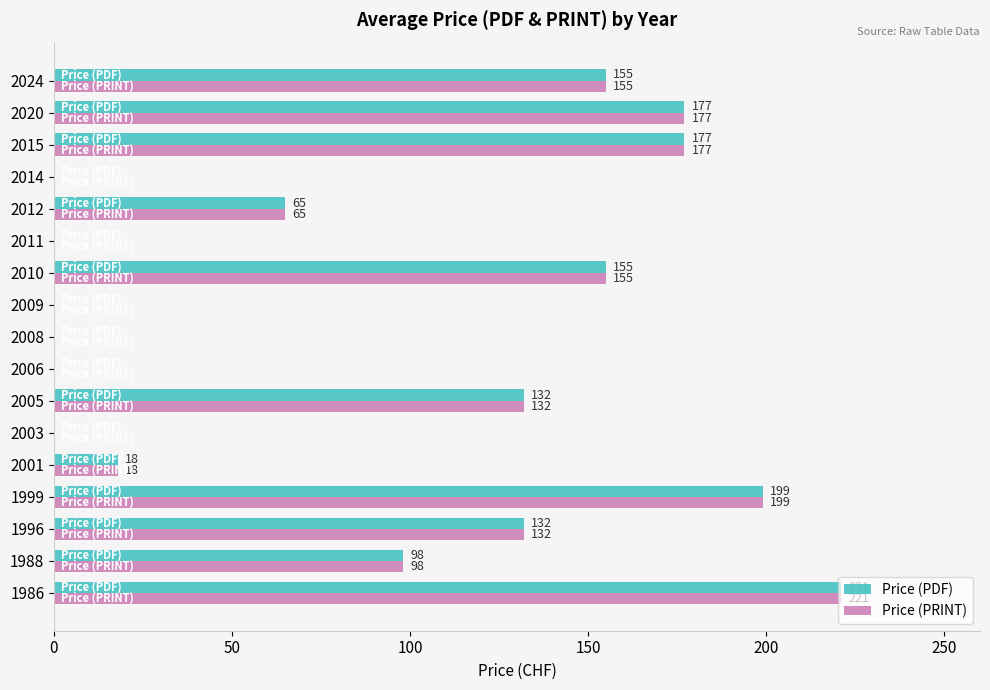

At which category is the sum across all series the highest?

1986